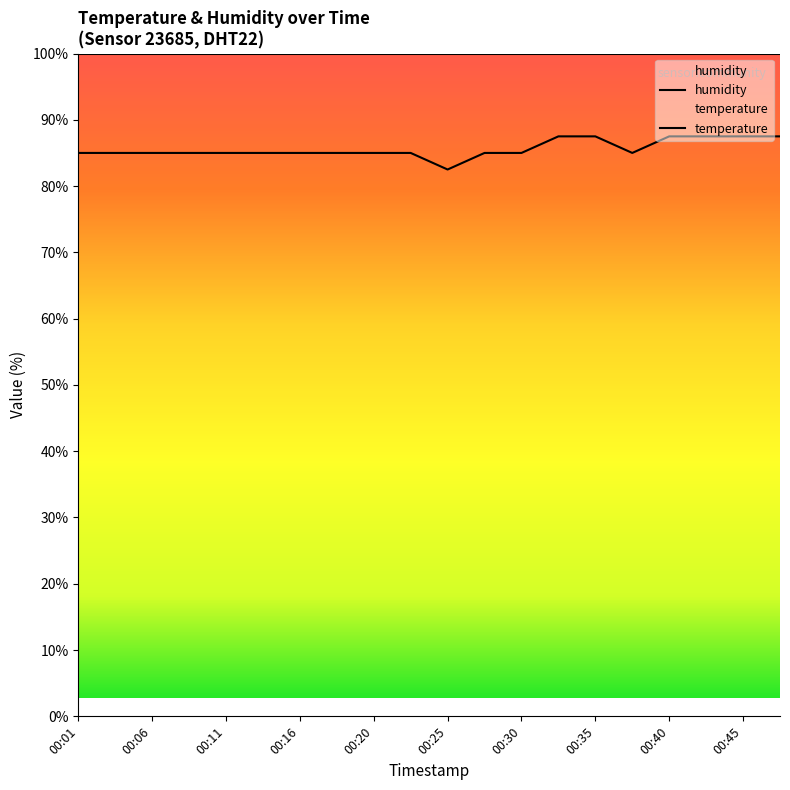

What is the value of the 6th point from the left?

85.0